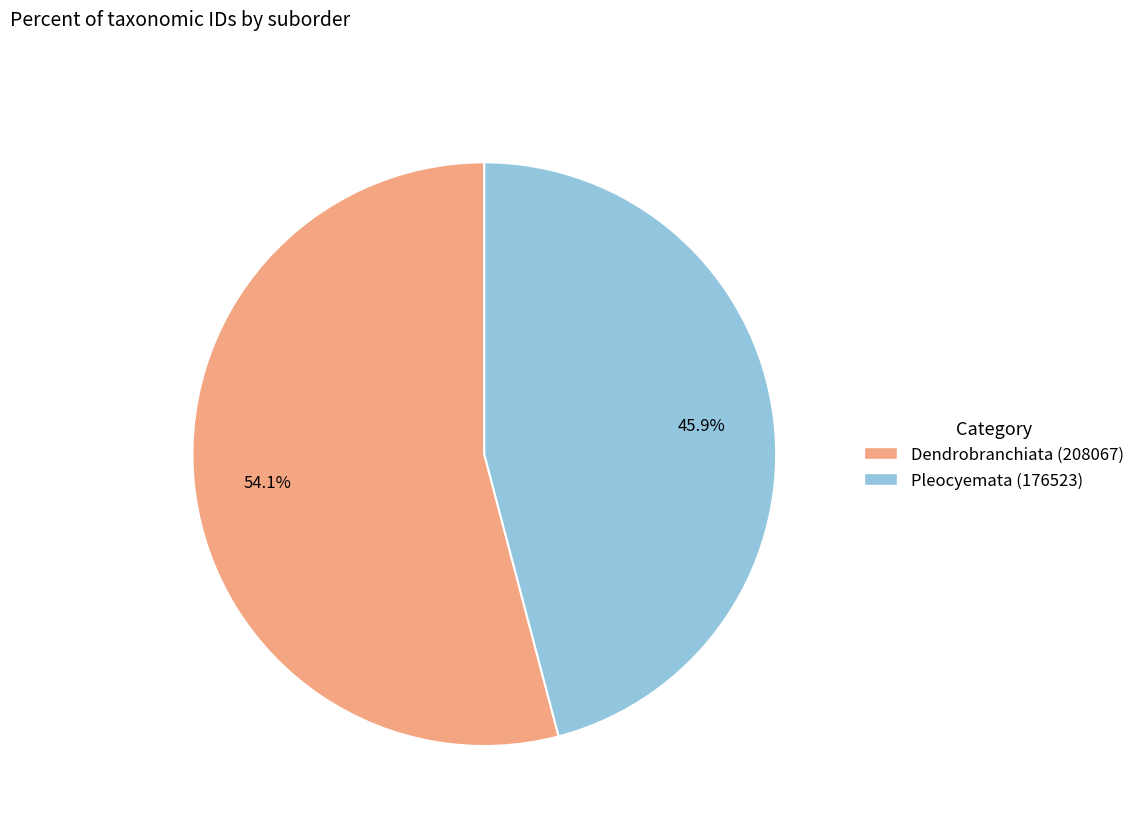

How many segments does this pie chart have?

2